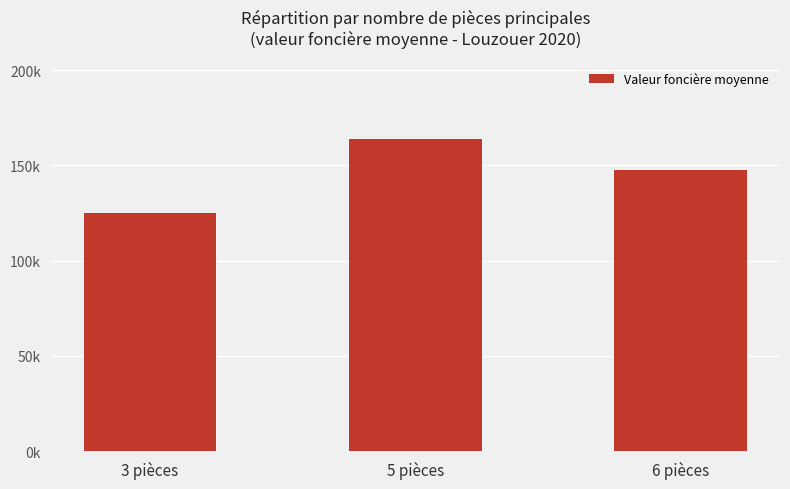

What is the label of the 3rd bar from the right?

3 pièces